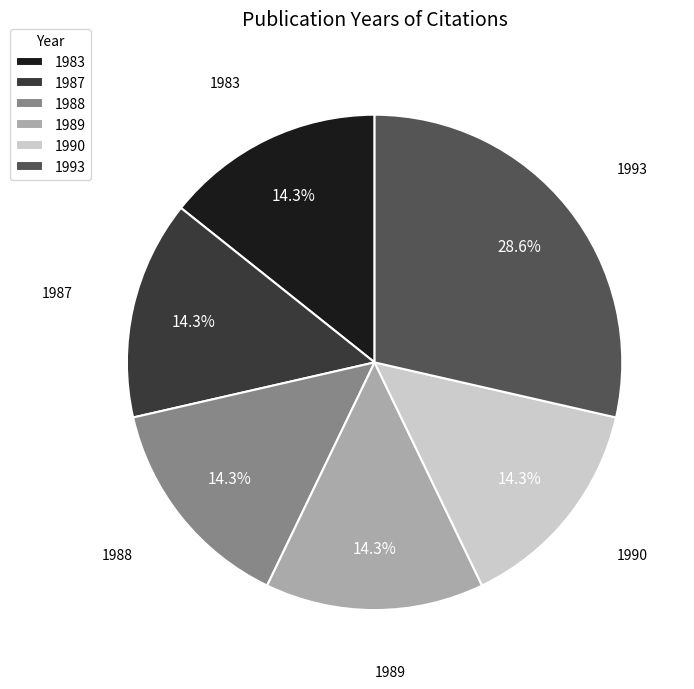

To the nearest percent, what portion does 1987 represent?

14%